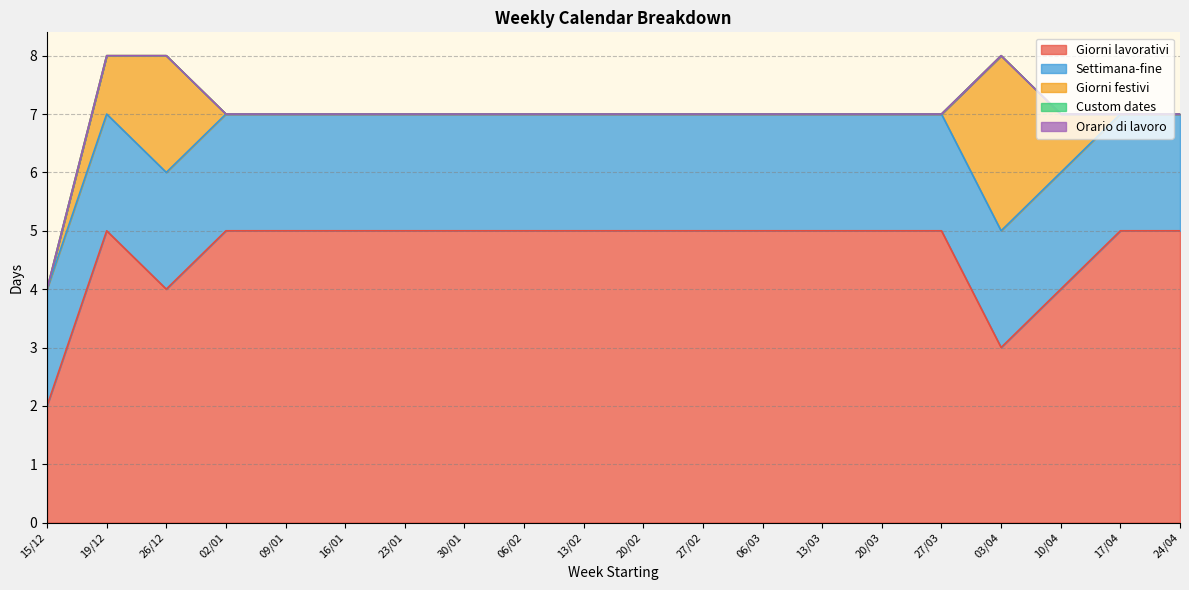

How many series are shown in this chart?

5